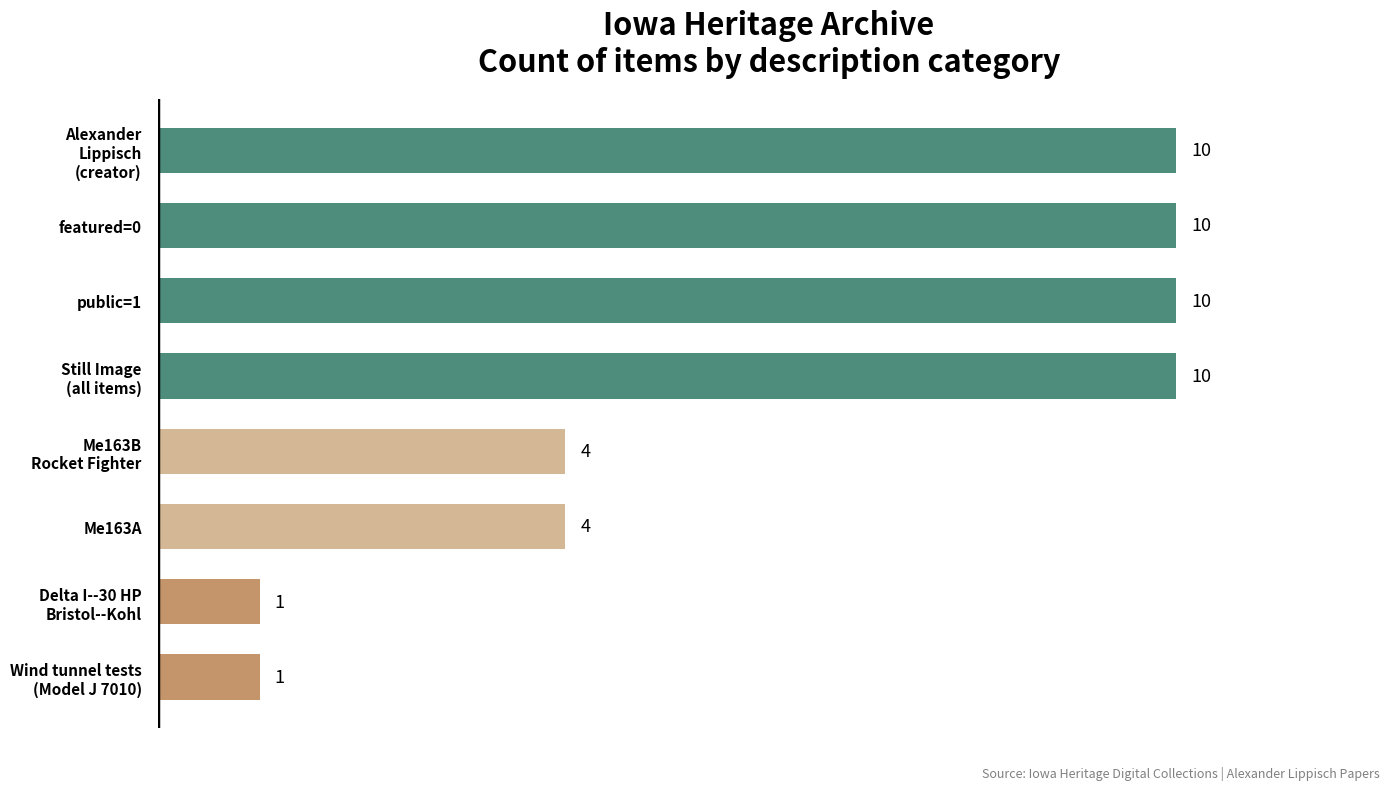

What is the difference between the maximum and minimum values?

9